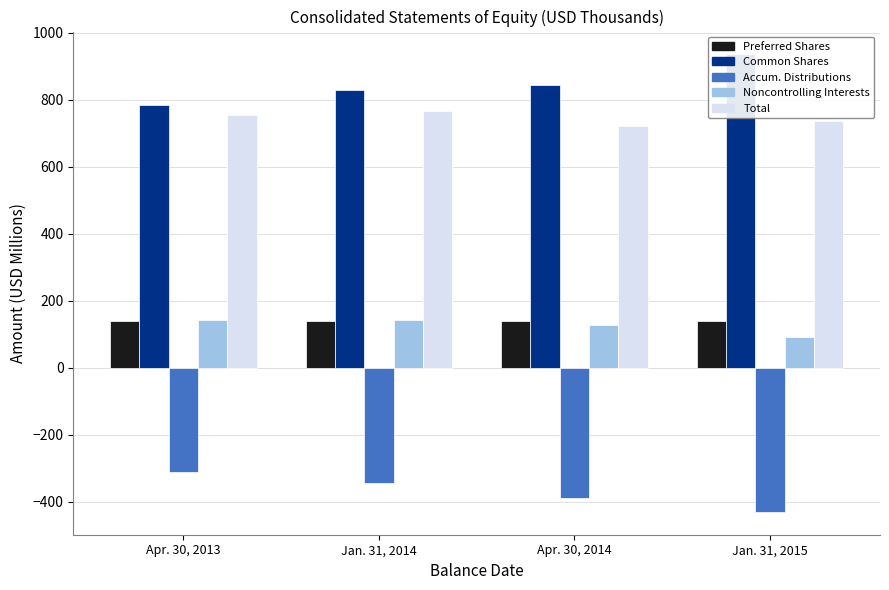

The value of Preferred Shares at Jan. 31, 2014 is 59.6. True or false?

False